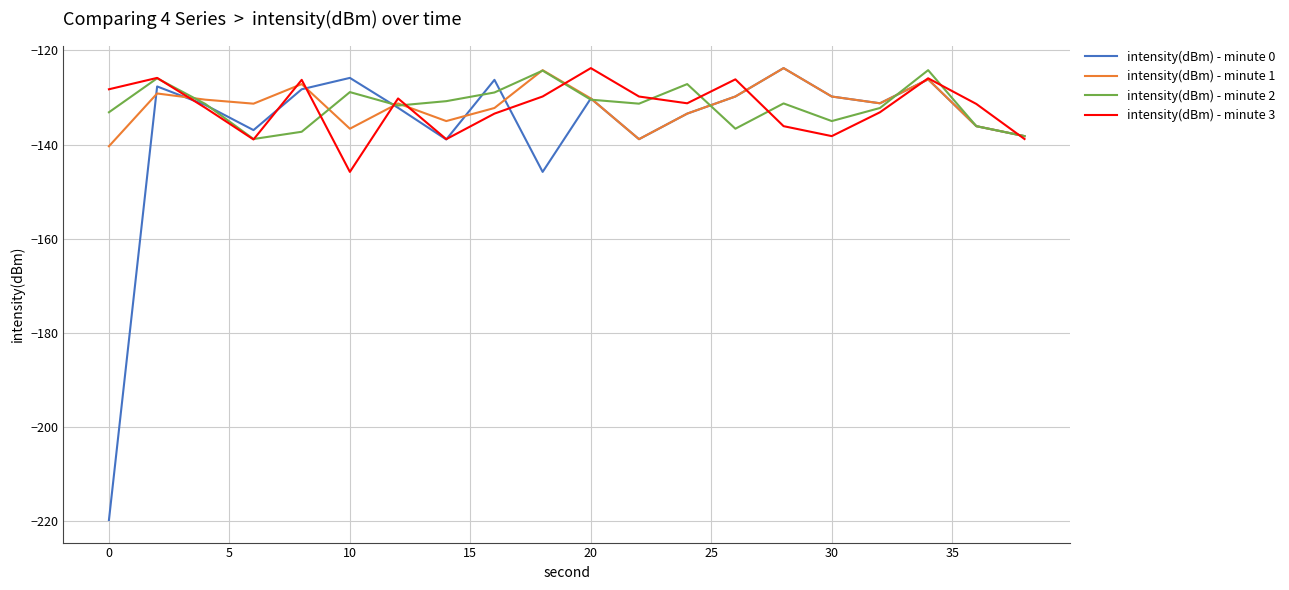

What is the lowest value of the intensity(dBm) - minute 3 series?

-145.8